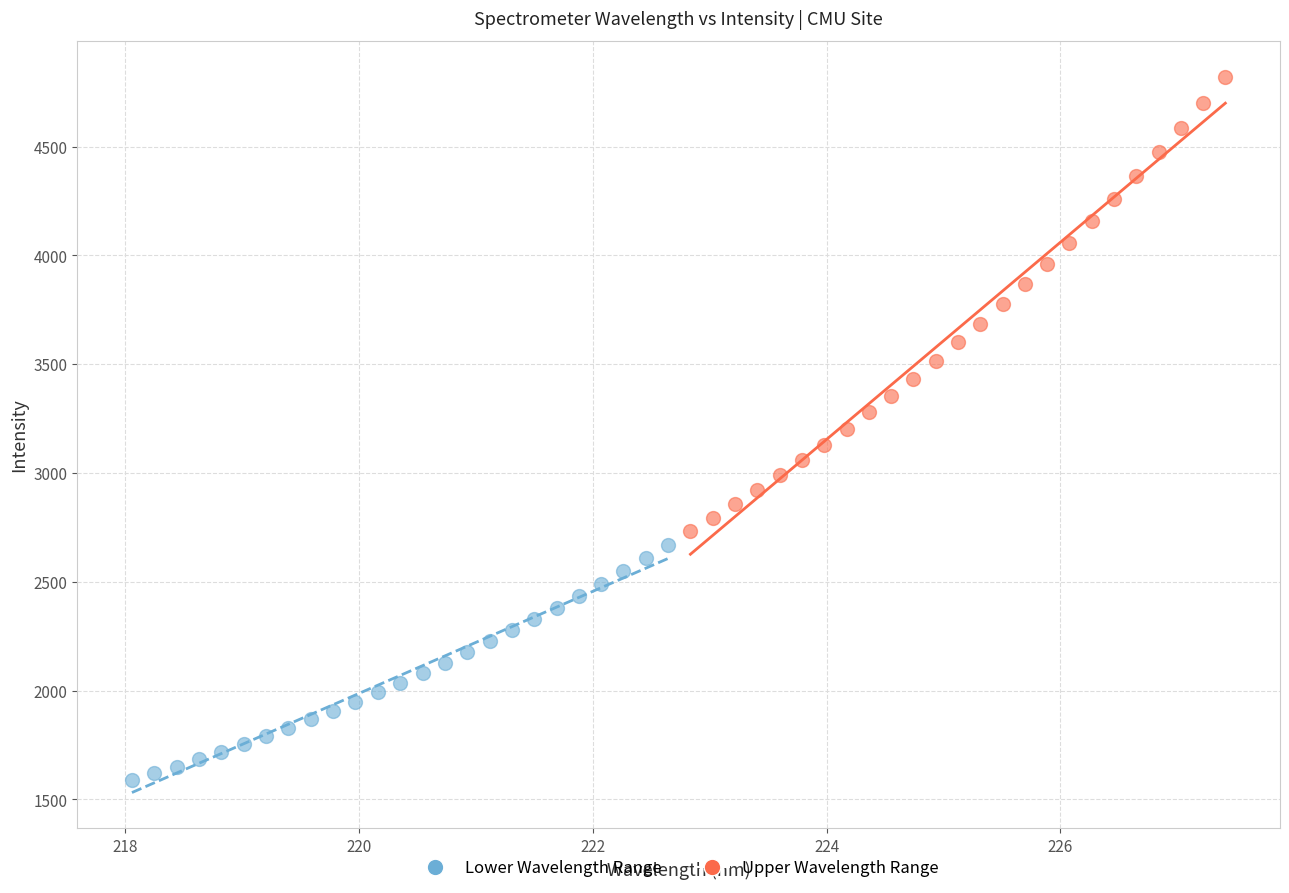

Which series has the largest Y range (max minus min)?

Upper Wavelength Range